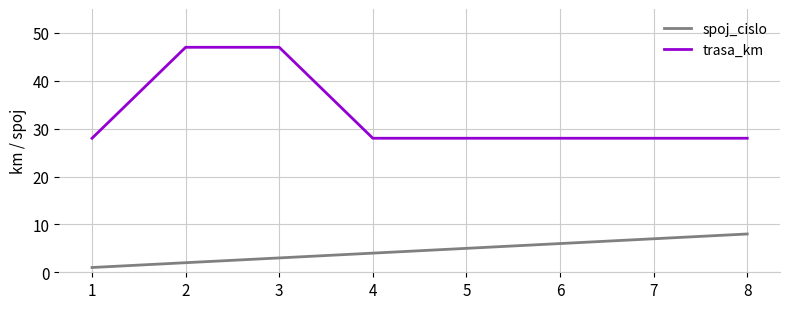

Which series changed the most between 1 and 6?

spoj_cislo